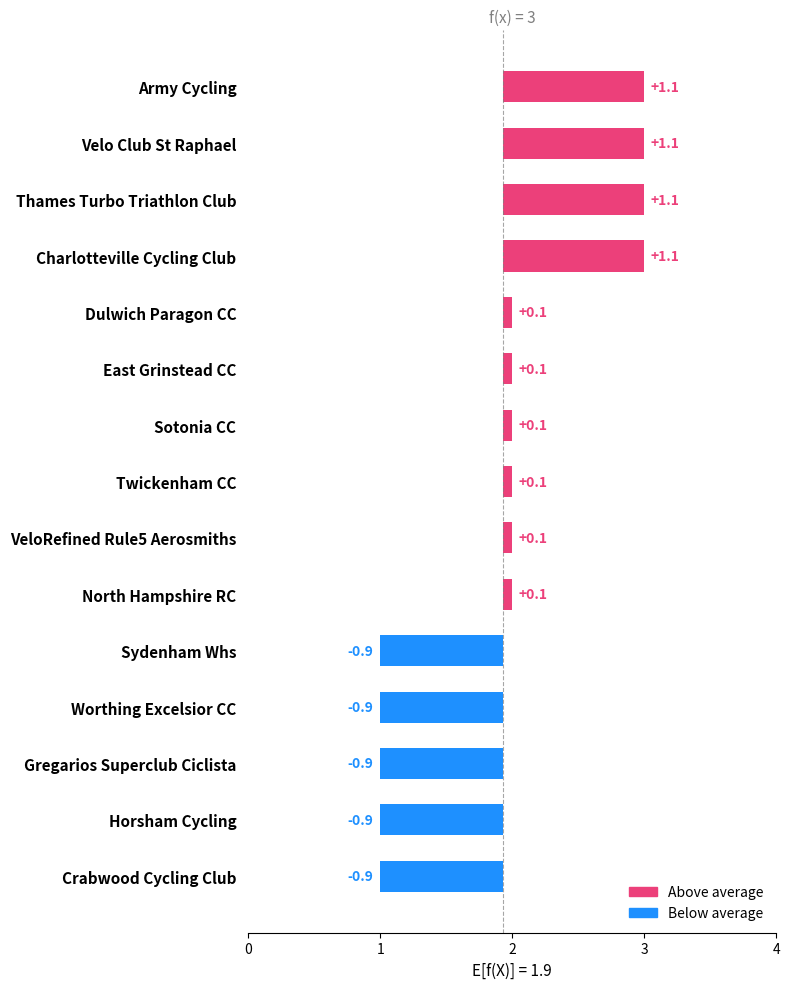

What is the difference between the maximum and minimum values?

2.0